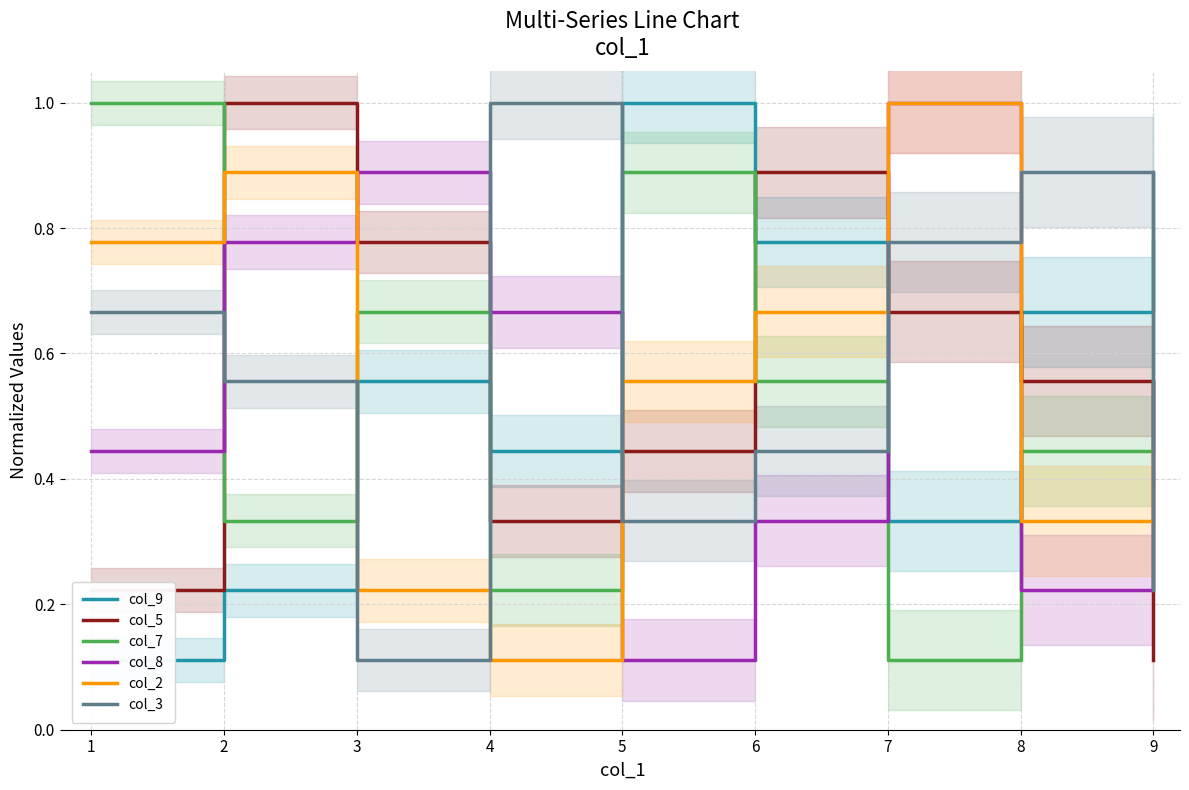

What is the difference between the second highest and minimum values in the col_2 series?

0.8